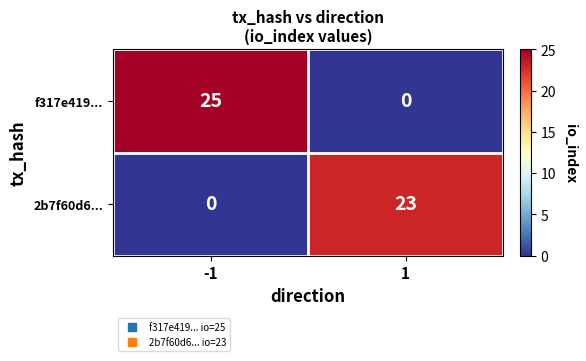

At how many categories does at least one series exceed 20?

2